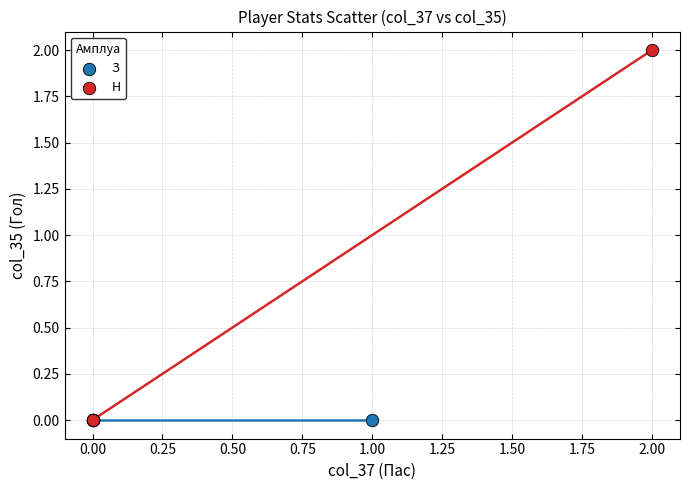

Which series reaches the maximum Y coordinate?

Н